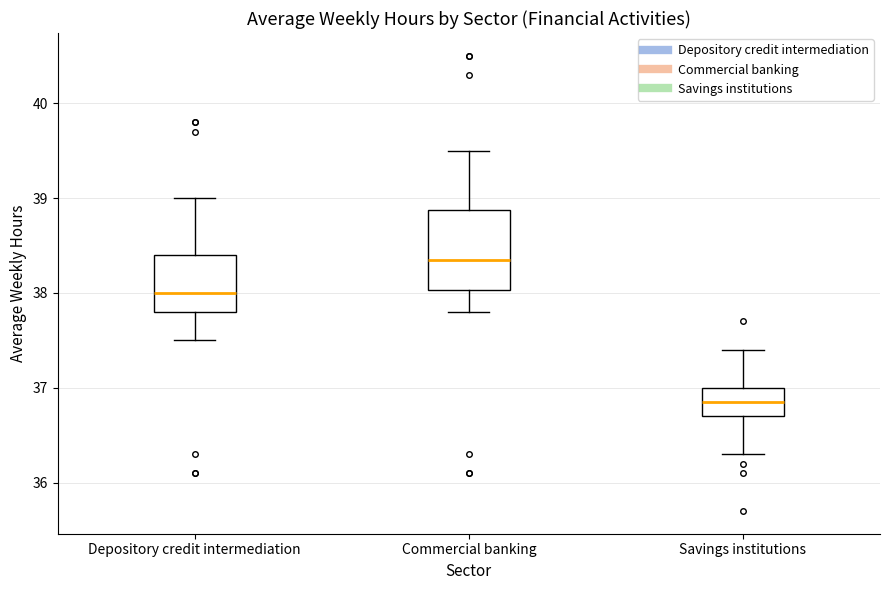

Which box's median line is the lowest?

Savings institutions